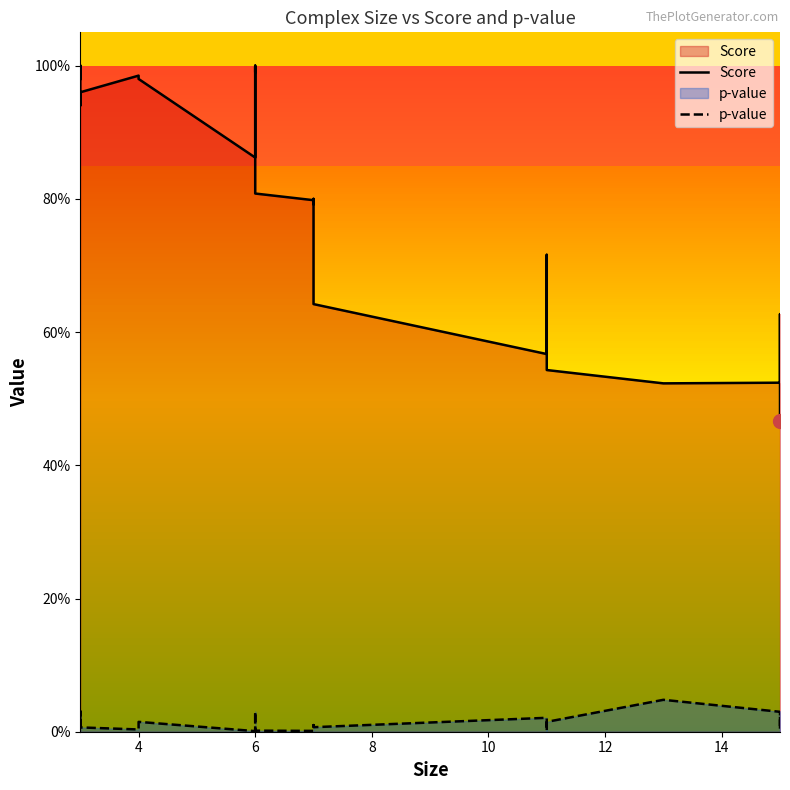

Which series has the largest total across all categories?

Score